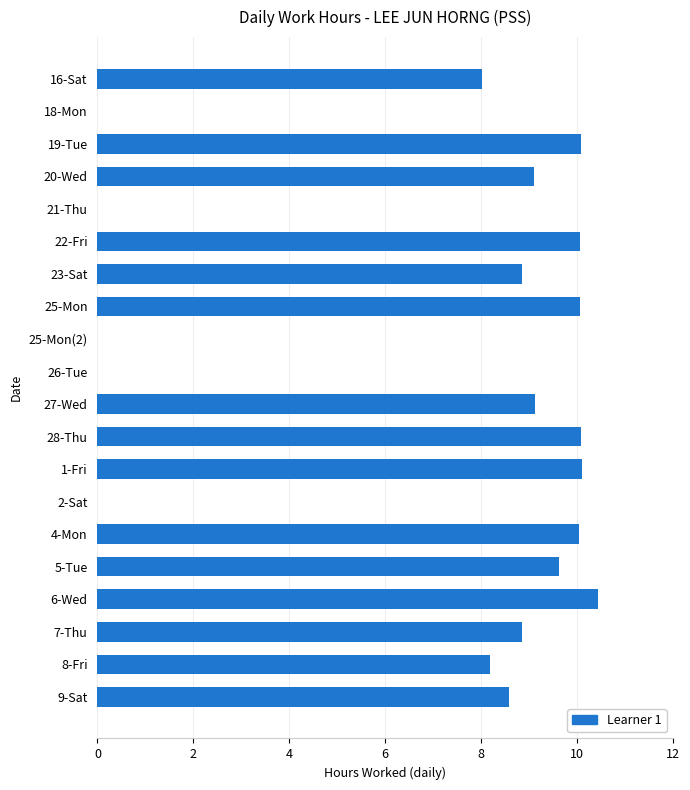

Between 21-Thu and 28-Thu, which is larger?

28-Thu